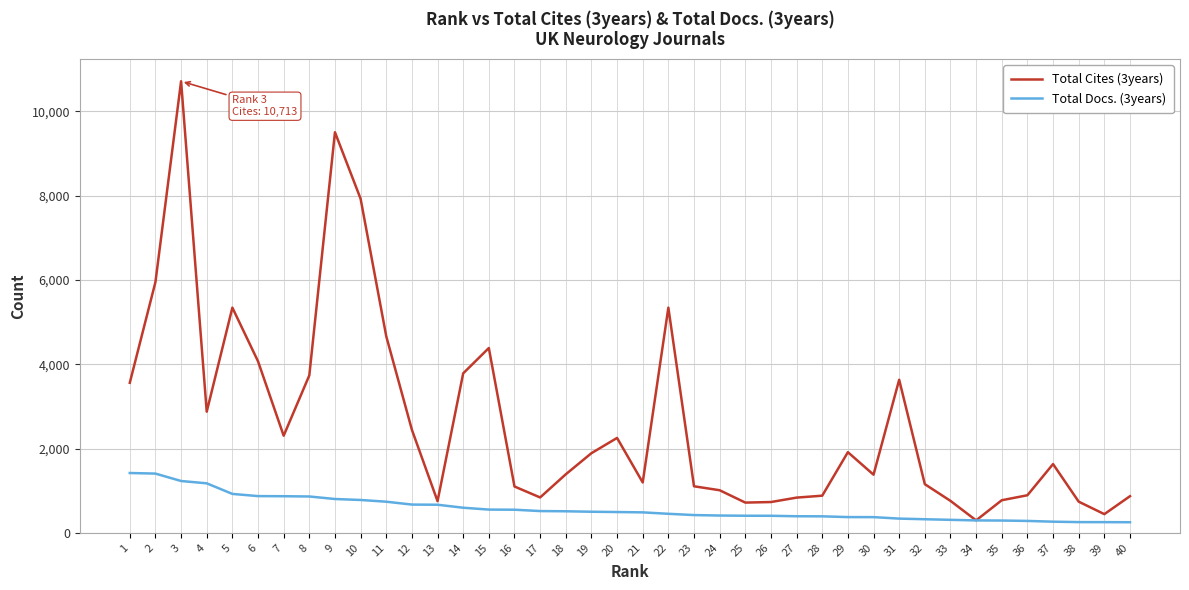

The value of Total Cites (3years) at 7 is 3196. True or false?

False